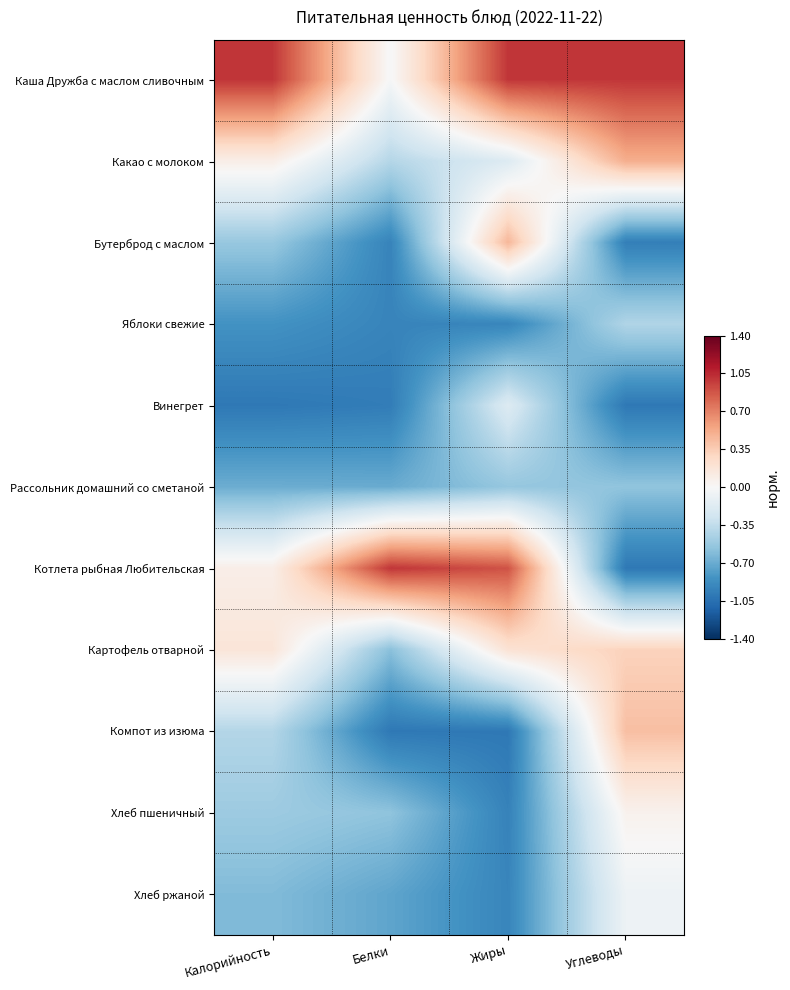

Which series has the largest total across all categories?

Каша Дружба с маслом сливочным